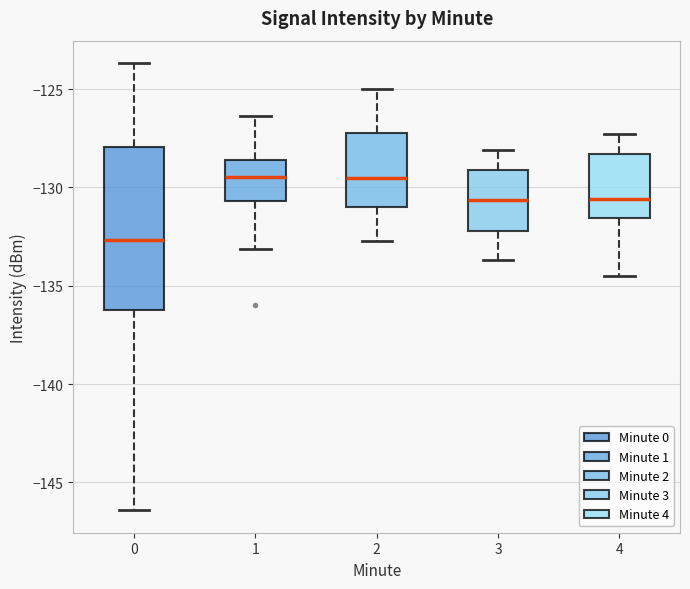

Reading left to right, transcribe this box plot: for each box, give where its median line is, the range the box spans, and where its two whiskers end, as read against the y-axis. The values are not printed on the chart, so give them approximately, as read against the axis.

0: median -132.5, box -136.5 to -128.0, whiskers -146.5 to -123.5
1: median -129.5, box -130.5 to -128.5, whiskers -133.0 to -126.5
2: median -129.5, box -131.0 to -127.0, whiskers -132.5 to -125.0
3: median -130.5, box -132.0 to -129.0, whiskers -133.5 to -128.0
4: median -130.5, box -131.5 to -128.5, whiskers -134.5 to -127.5